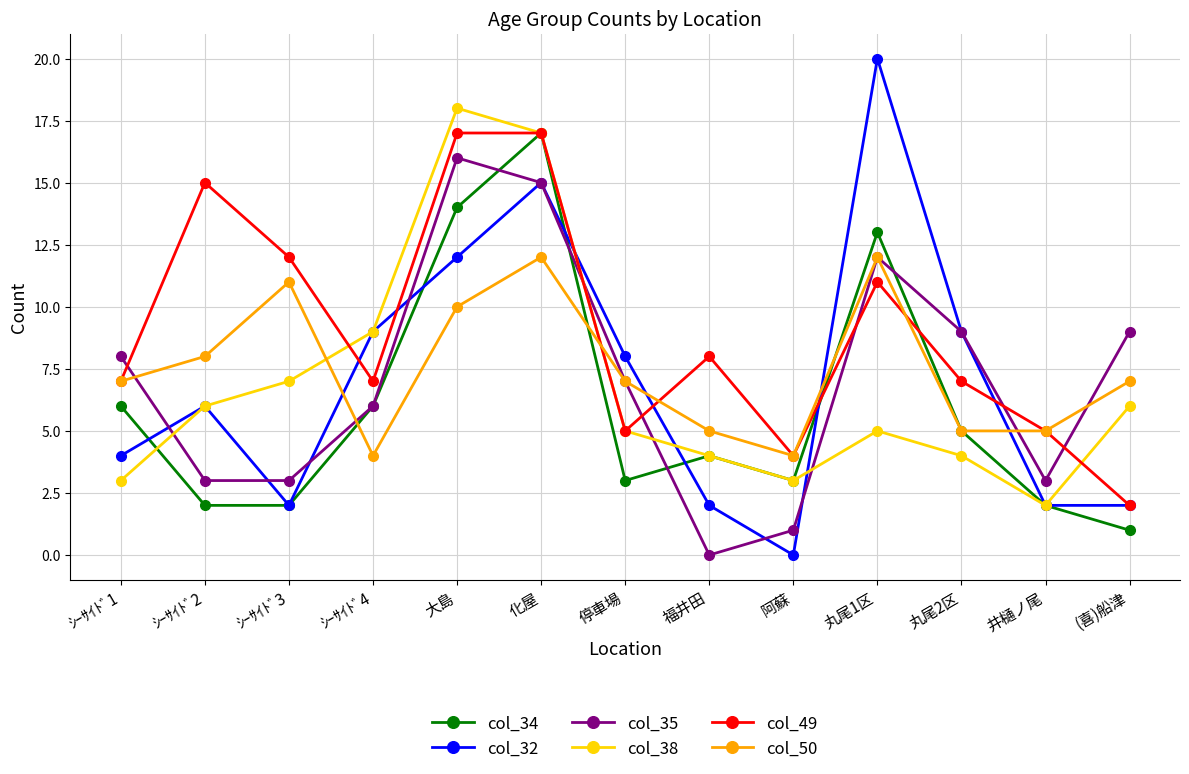

How many data points does each series have?

13